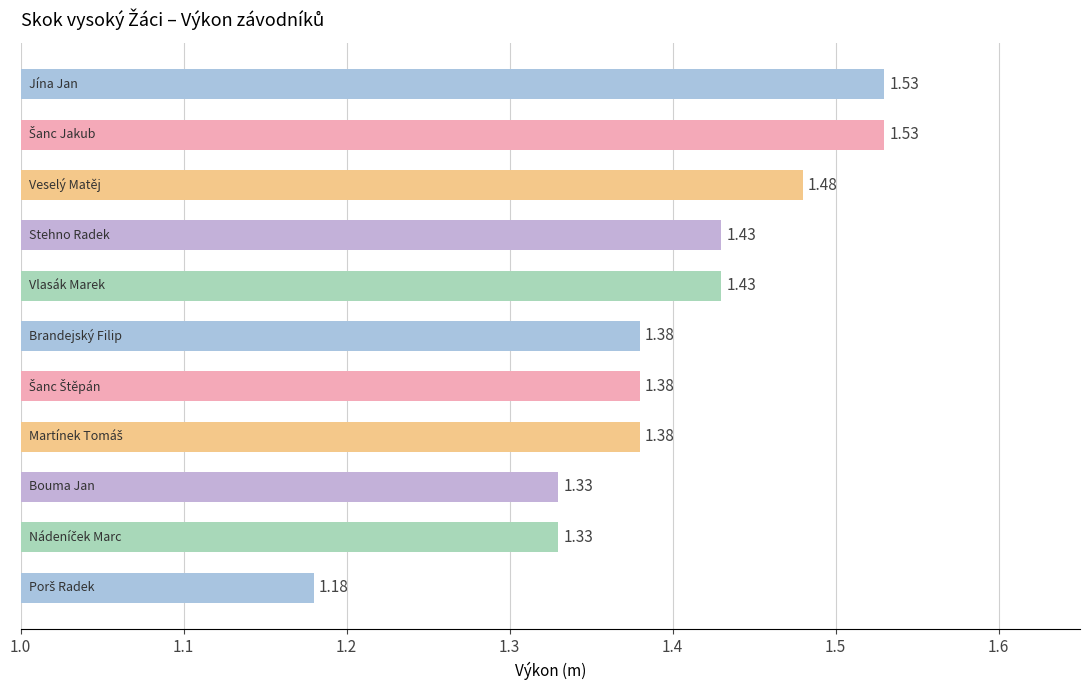

What is the sum of all values?

15.4